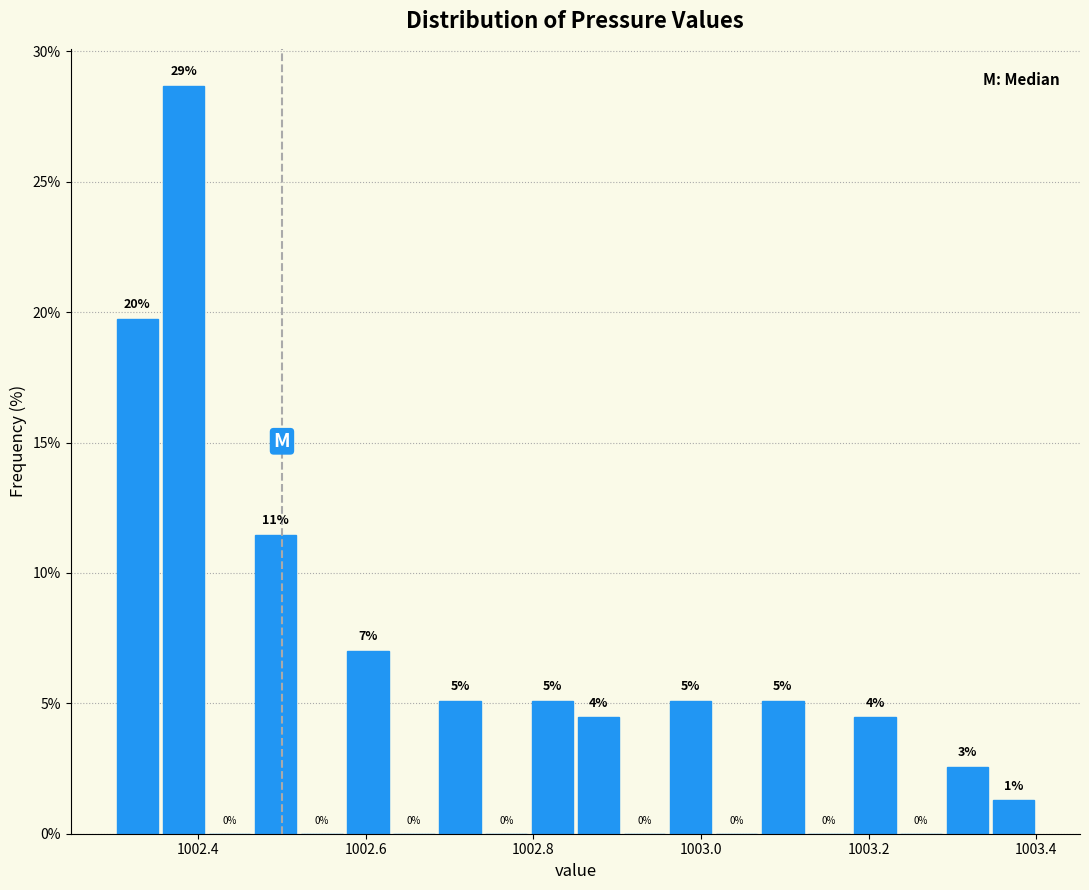

Read against the x-axis, roughly where is the centre of the tallest bar?

1002.38